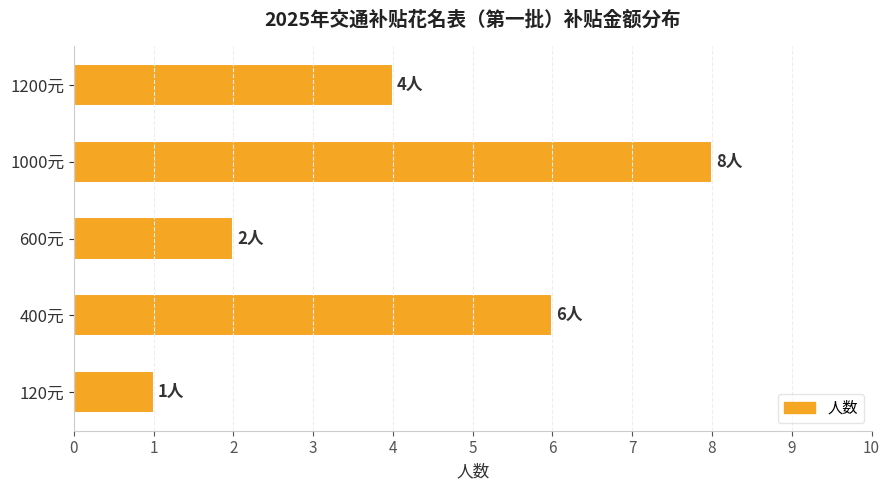

How many data points are less than 4?

2